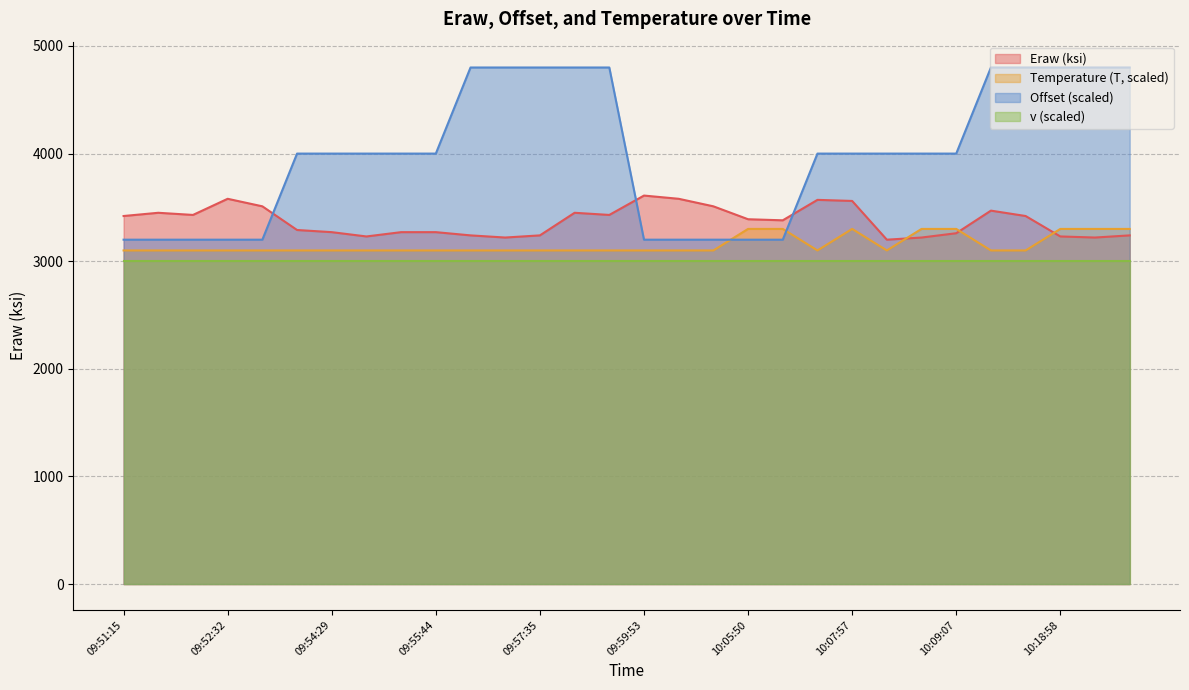

Is the value of Offset at 09:54:13 greater than the value of Temperature (T) at 10:05:50?

Yes